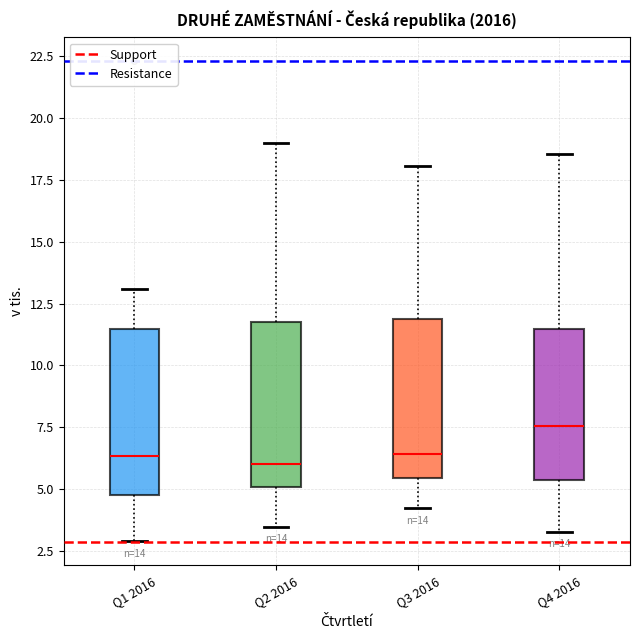

Which box's median line is the highest?

Q4 2016